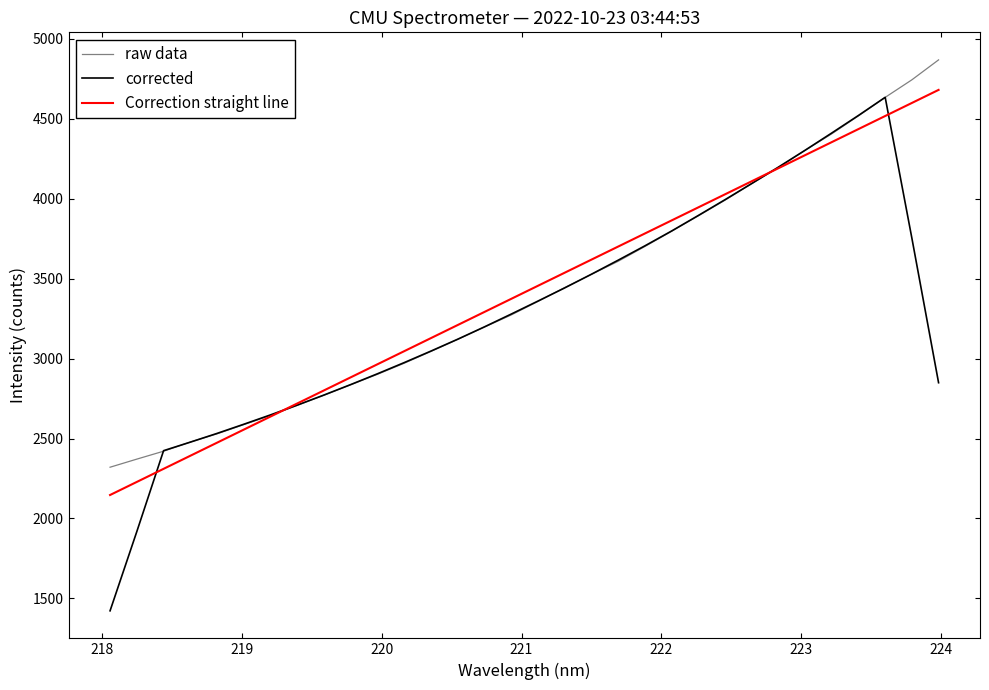

Count the number of data series in this chart.

3